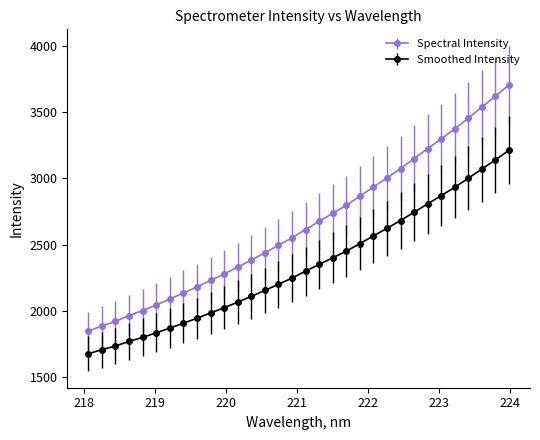

Which series has the largest range (max minus min)?

Spectral Intensity